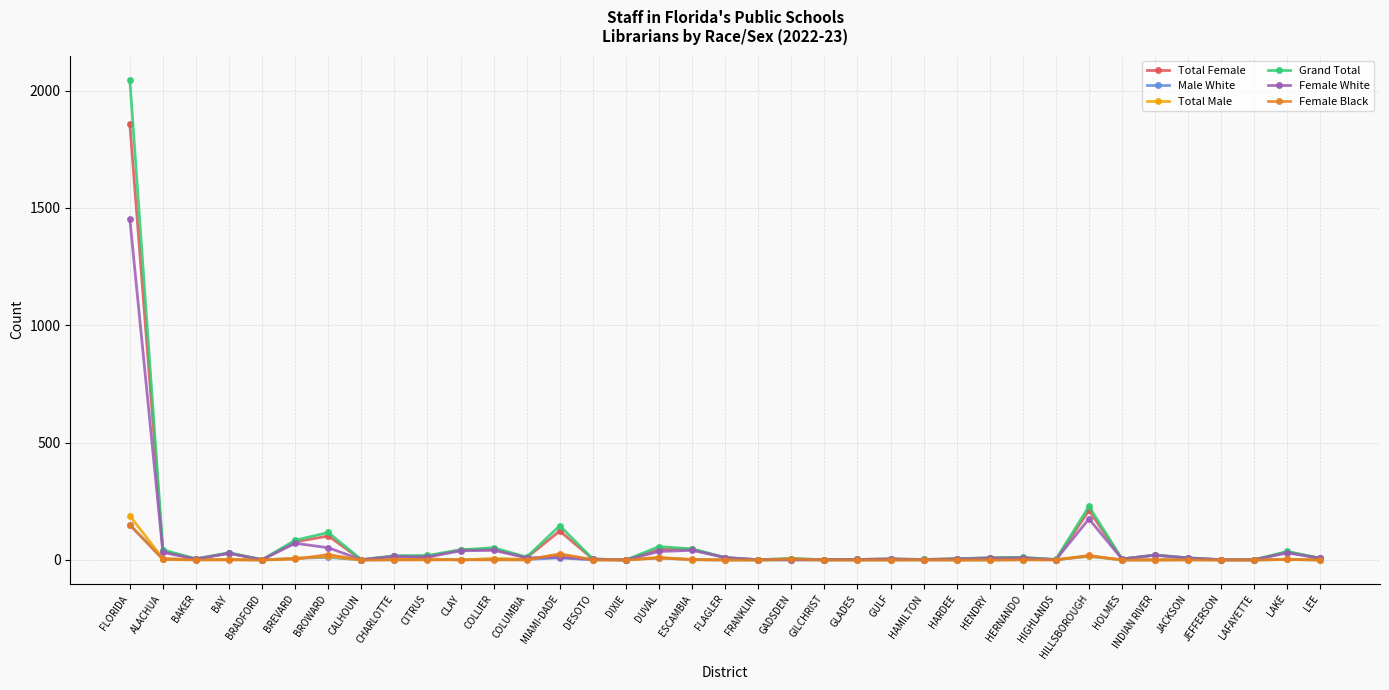

What is the label of the 36th point from the left?

LAKE